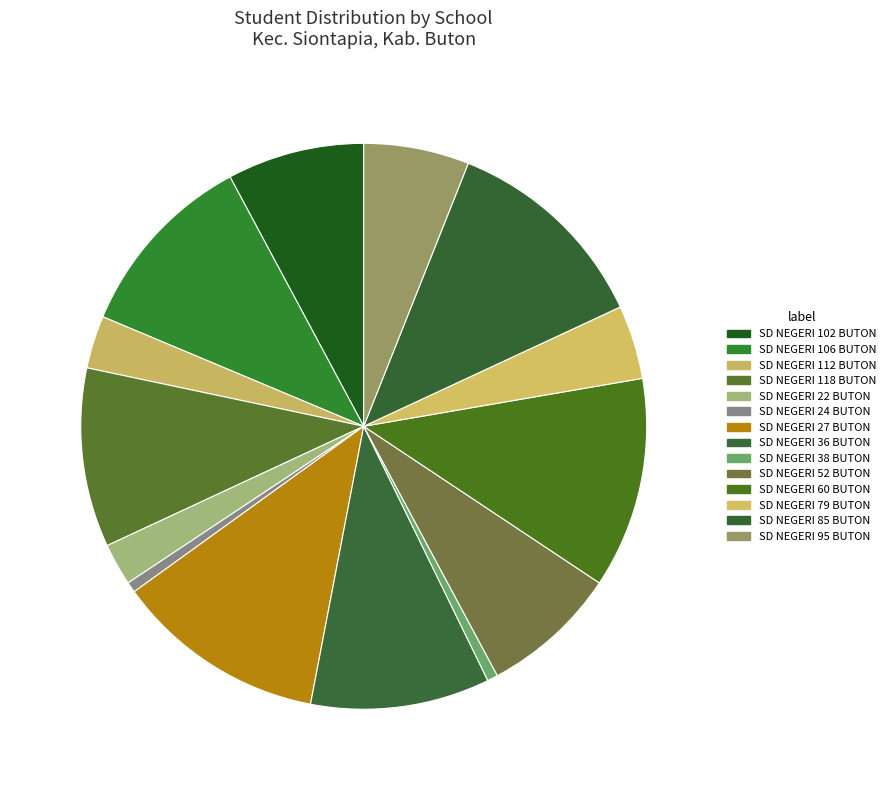

What is the ratio of the value at SD NEGERI 60 BUTON to the value at SD NEGERI 36 BUTON?

1.2